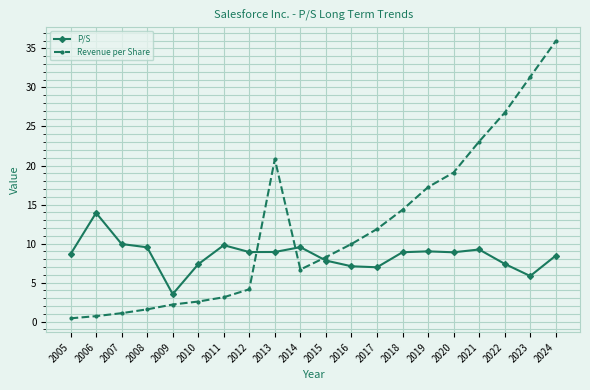

What is the value of the Revenue per Share point at the 17th from the left?

23.1